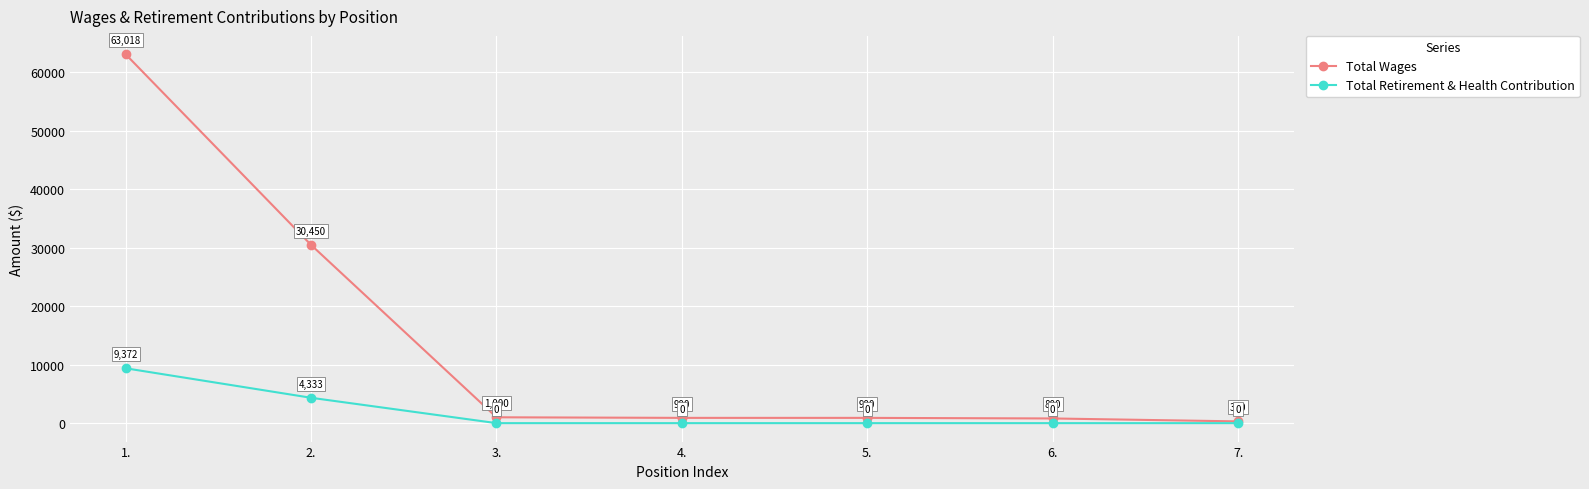

True or false: Total Retirement & Health Contribution has more than 1 interior local peaks.

False